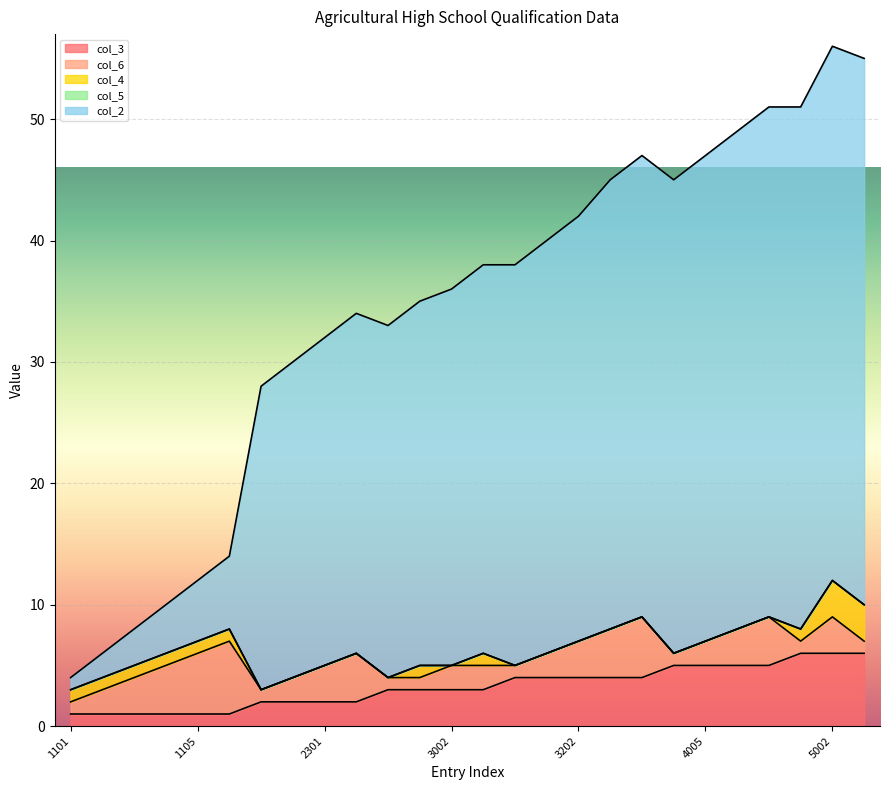

Reading left to right, transcribe all the data shown in this chart.

col_3: 1101=1	1102=1	1103=1	1104=1	1105=1	1106=1	2001=2	2002=2	2301=2	2501=2	2601=3	3001=3	3002=3	3101=3	3102=4	3201=4	3202=4	4001=4	4002=4	4004=5	4005=5	4306=5	4307=5	5001=6	5002=6	5003=6
col_6: 1101=1	1102=2	1103=3	1104=4	1105=5	1106=6	2001=1	2002=2	2301=3	2501=4	2601=1	3001=1	3002=2	3101=2	3102=1	3201=2	3202=3	4001=4	4002=5	4004=1	4005=2	4306=3	4307=4	5001=1	5002=3	5003=1
col_4: 1101=1	1102=1	1103=1	1104=1	1105=1	1106=1	2001=0	2002=0	2301=0	2501=0	2601=0	3001=1	3002=0	3101=1	3102=0	3201=0	3202=0	4001=0	4002=0	4004=0	4005=0	4306=0	4307=0	5001=1	5002=3	5003=3
col_5: 1101=0	1102=0	1103=0	1104=0	1105=0	1106=0	2001=0	2002=0	2301=0	2501=0	2601=0	3001=0	3002=0	3101=0	3102=0	3201=0	3202=0	4001=0	4002=0	4004=0	4005=0	4306=0	4307=0	5001=0	5002=0	5003=0
col_2: 1101=1	1102=2	1103=3	1104=4	1105=5	1106=6	2001=25	2002=26	2301=27	2501=28	2601=29	3001=30	3002=31	3101=32	3102=33	3201=34	3202=35	4001=37	4002=38	4004=39	4005=40	4306=41	4307=42	5001=43	5002=44	5003=45